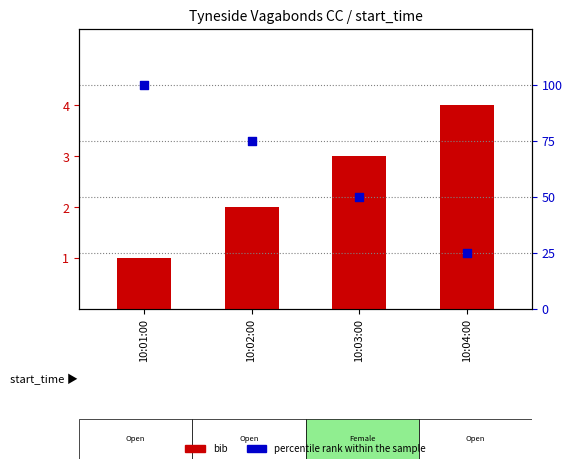

Is the value of percentile rank within the sample at 10:01:00 greater than the value of bib at 10:04:00?

Yes